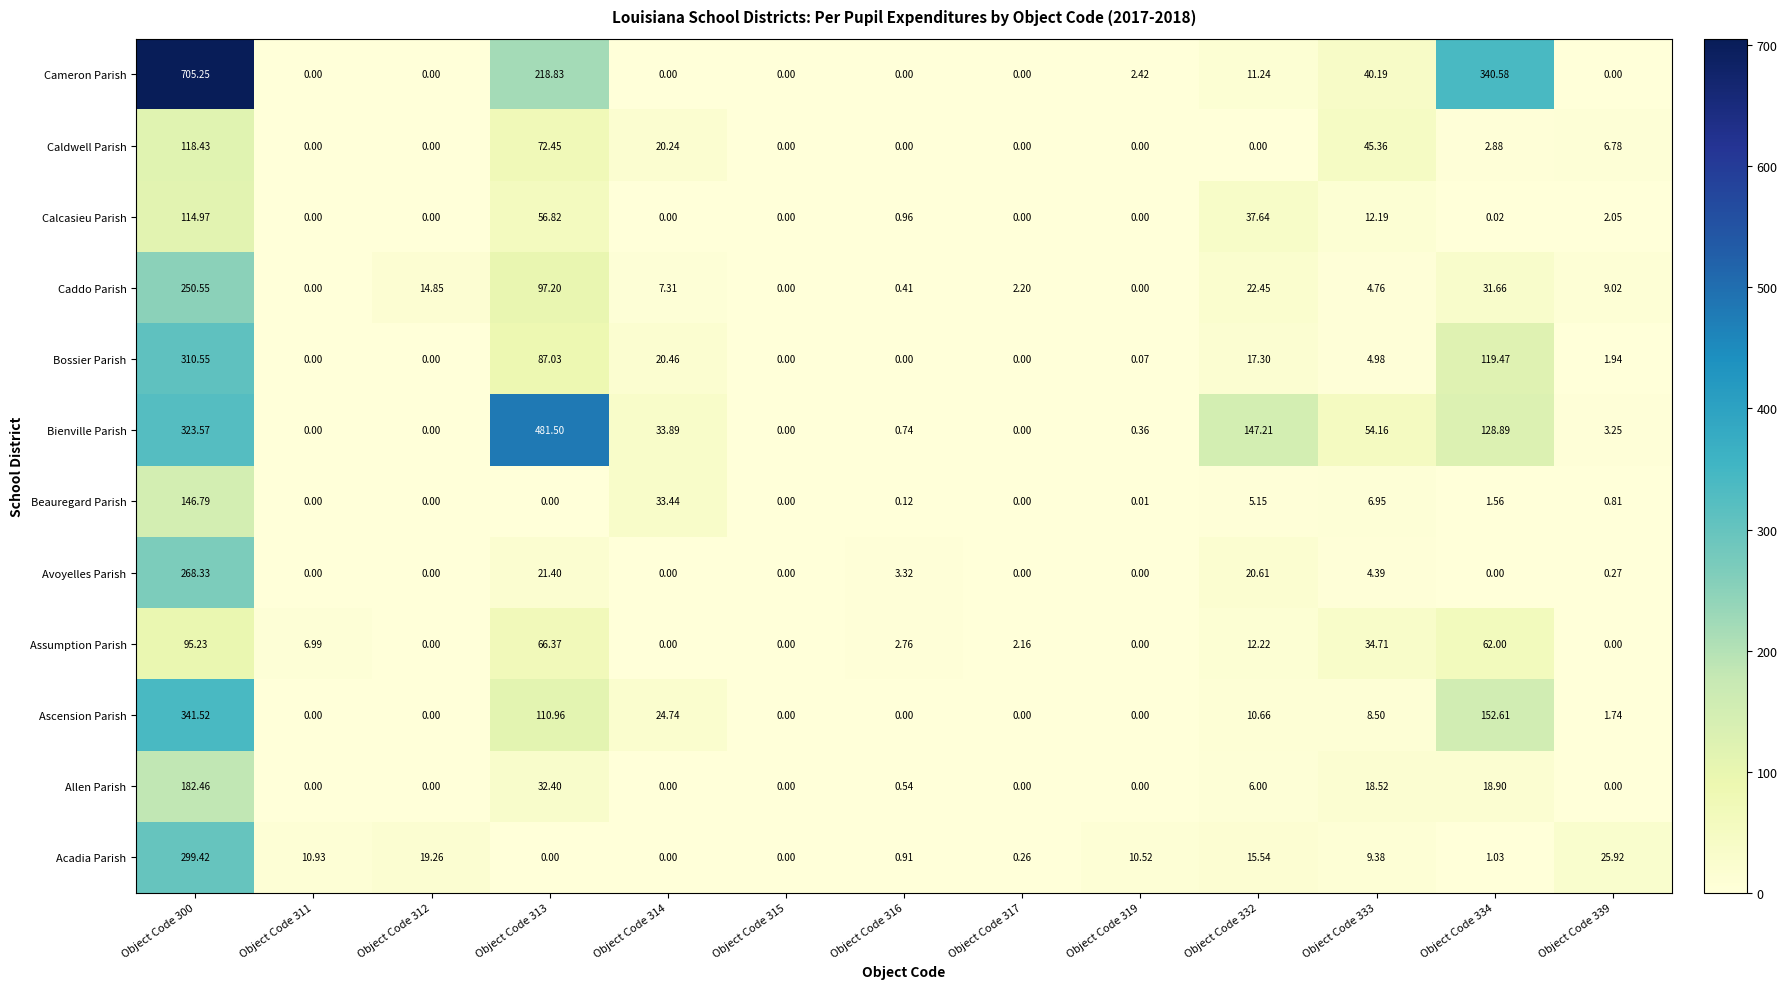

How many data points does each series have?

13